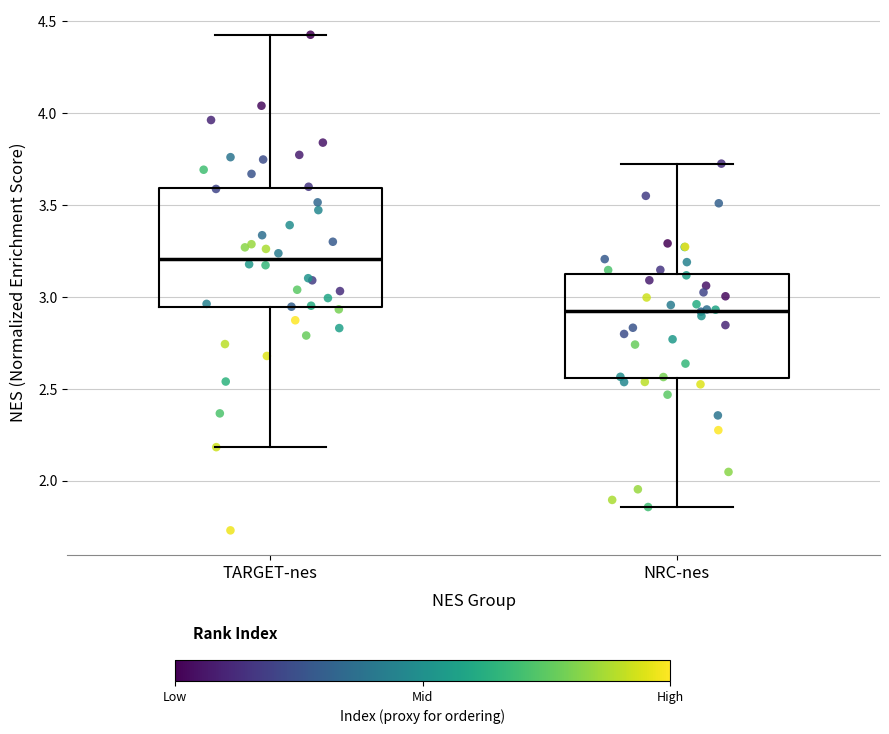

Reading left to right, transcribe this box plot: for each box, give where its median line is, the range the box spans, and where its two whiskers end, as read against the y-axis. The values are not printed on the chart, so give them approximately, as read against the axis.

TARGET-nes: median 3.20, box 2.95 to 3.60, whiskers 2.20 to 4.45
NRC-nes: median 2.95, box 2.55 to 3.15, whiskers 1.85 to 3.75